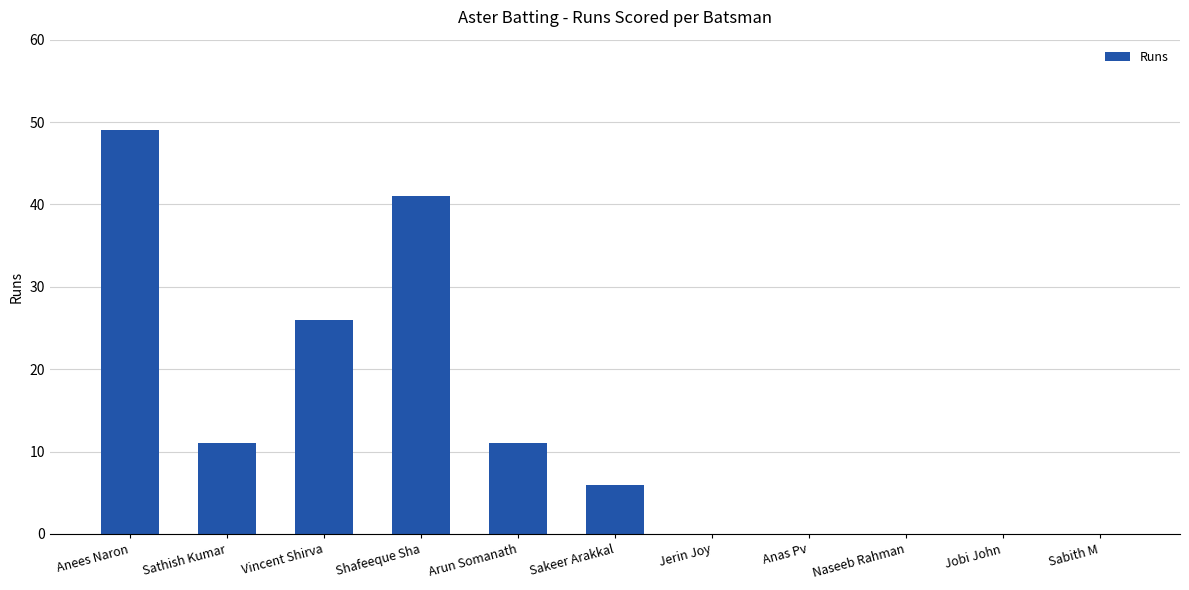

True or false: the data shows 64 at Shafeeque Sha.

False